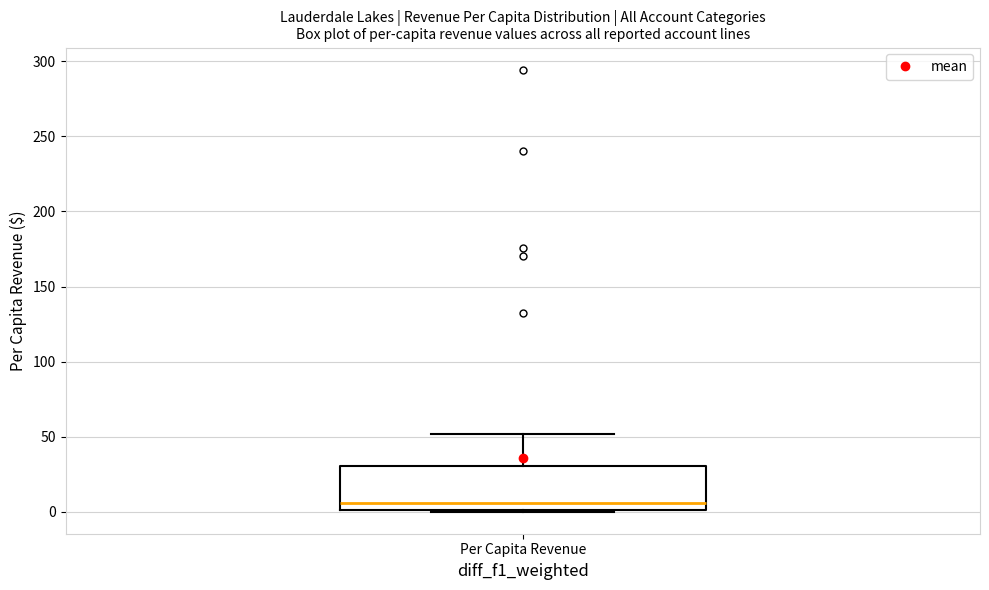

Where is the lower edge of the box for Per Capita Revenue on the y-axis? The values are not printed on the chart, so give them approximately, as read against the axis.

0